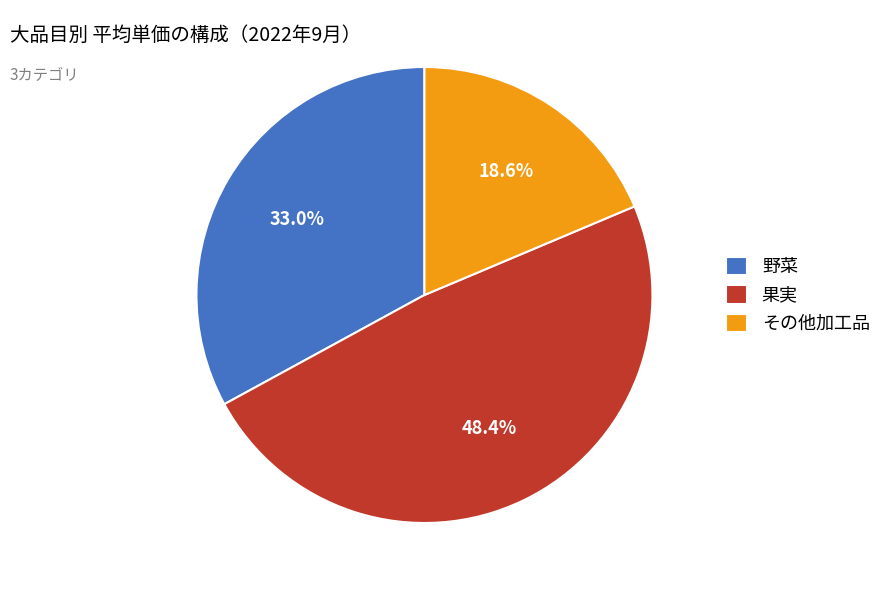

Does any single category account for the majority?

No